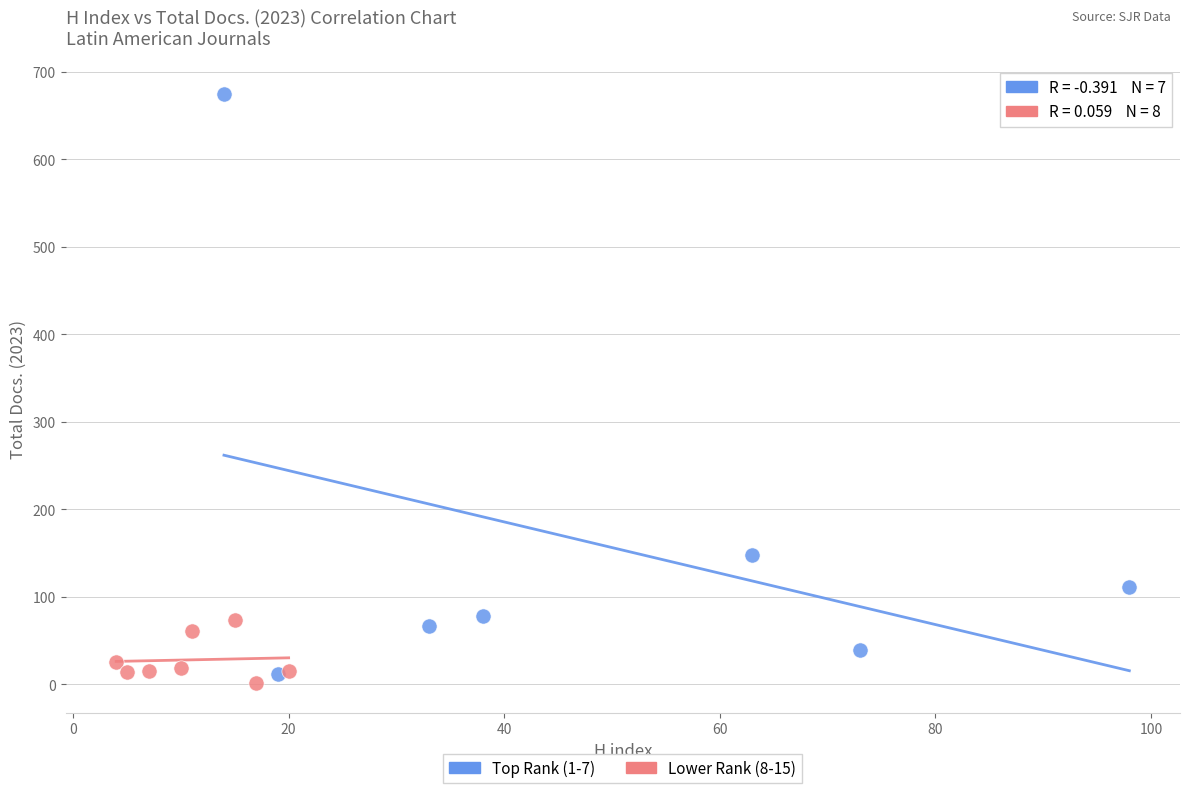

Which series has the widest spread of Y values?

Top Rank (1-7)